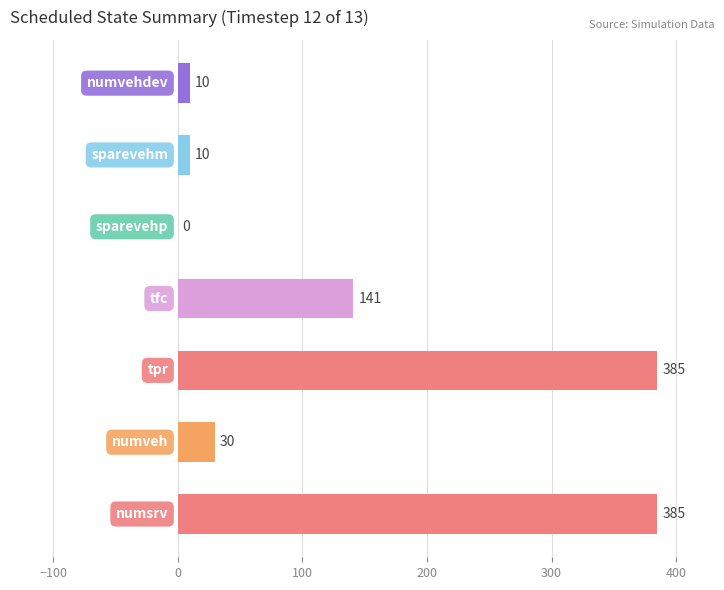

What is the greatest value displayed?

385